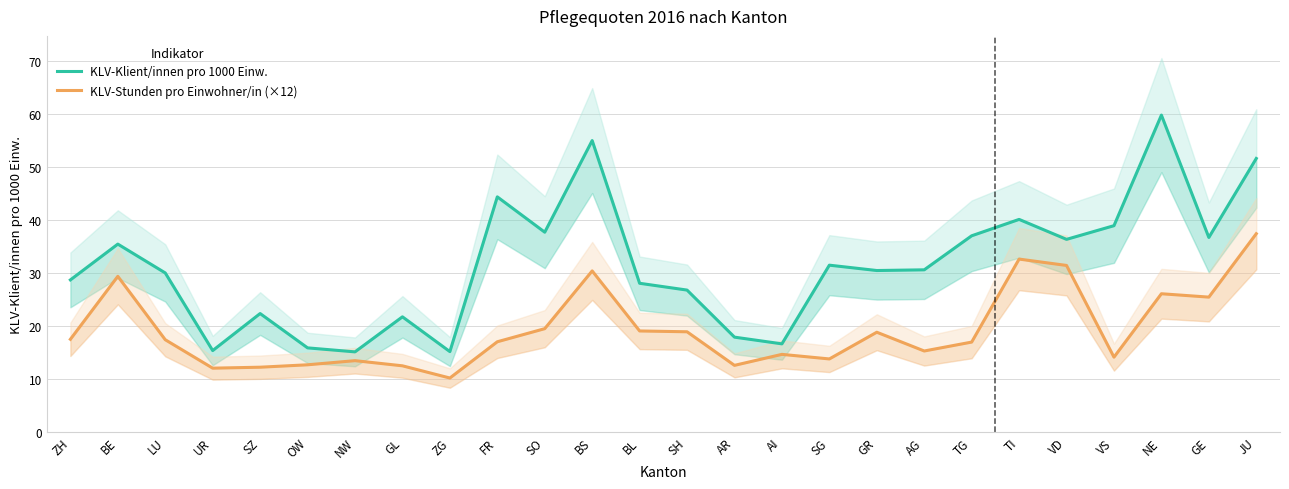

Is this an area chart (filled region under the line)?

No